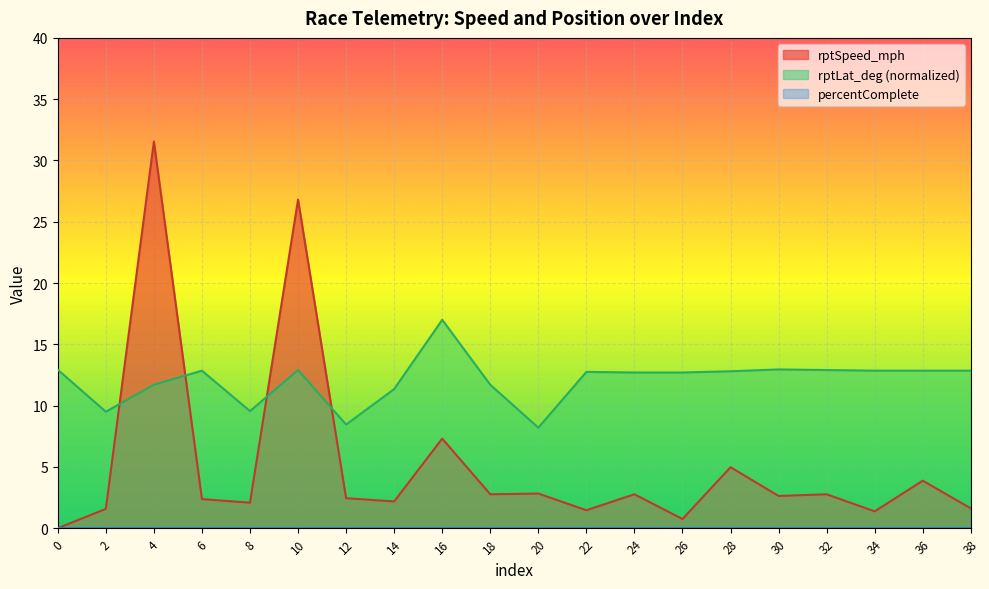

Which series has the largest total across all categories?

rptLat_deg